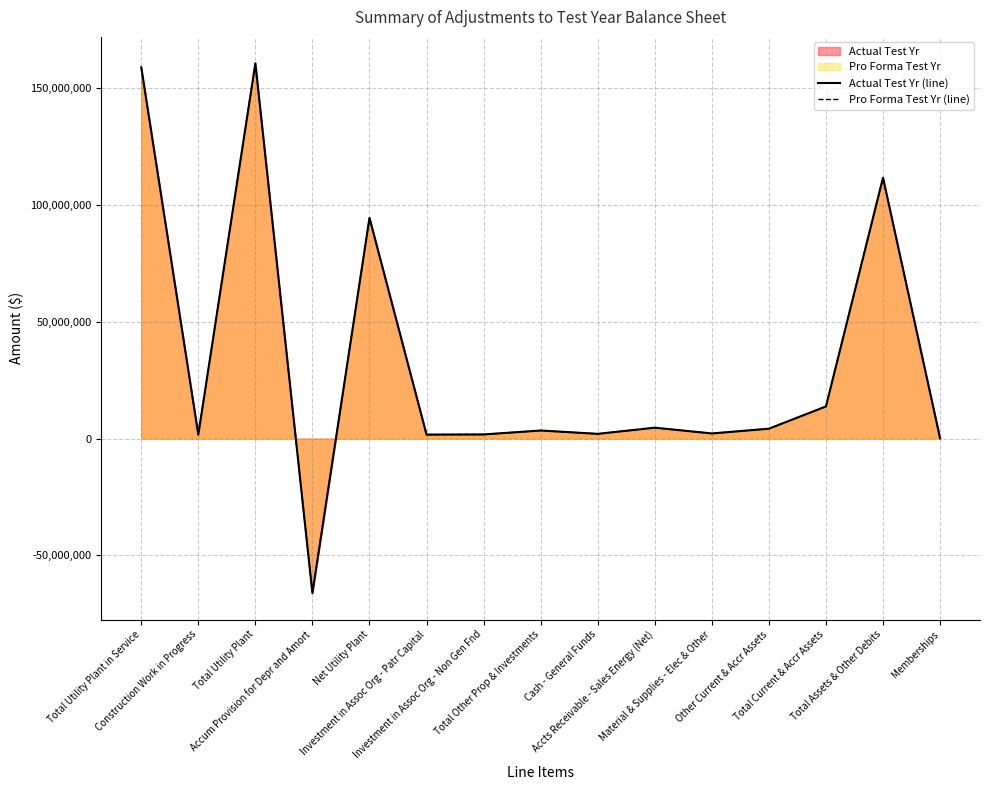

What is the label of the 12th point from the right?

Accum Provision for Depr and Amort